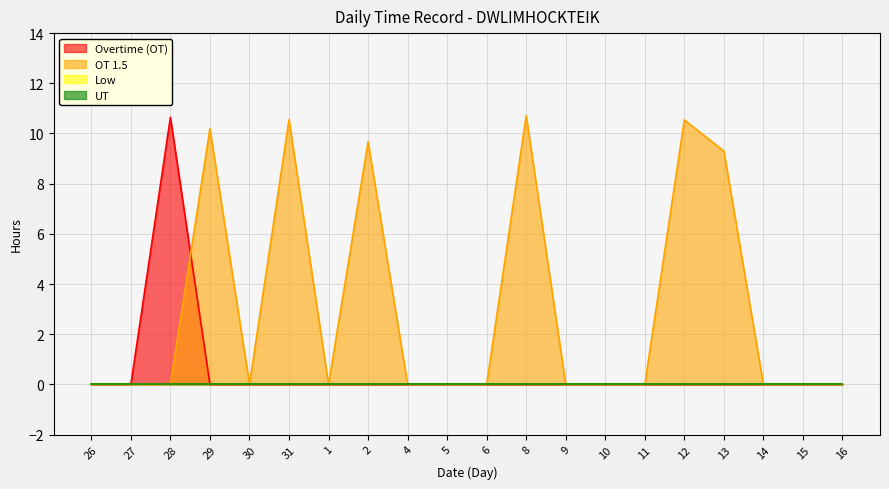

Which series changed the most between 31 and 9?

OT 1.5